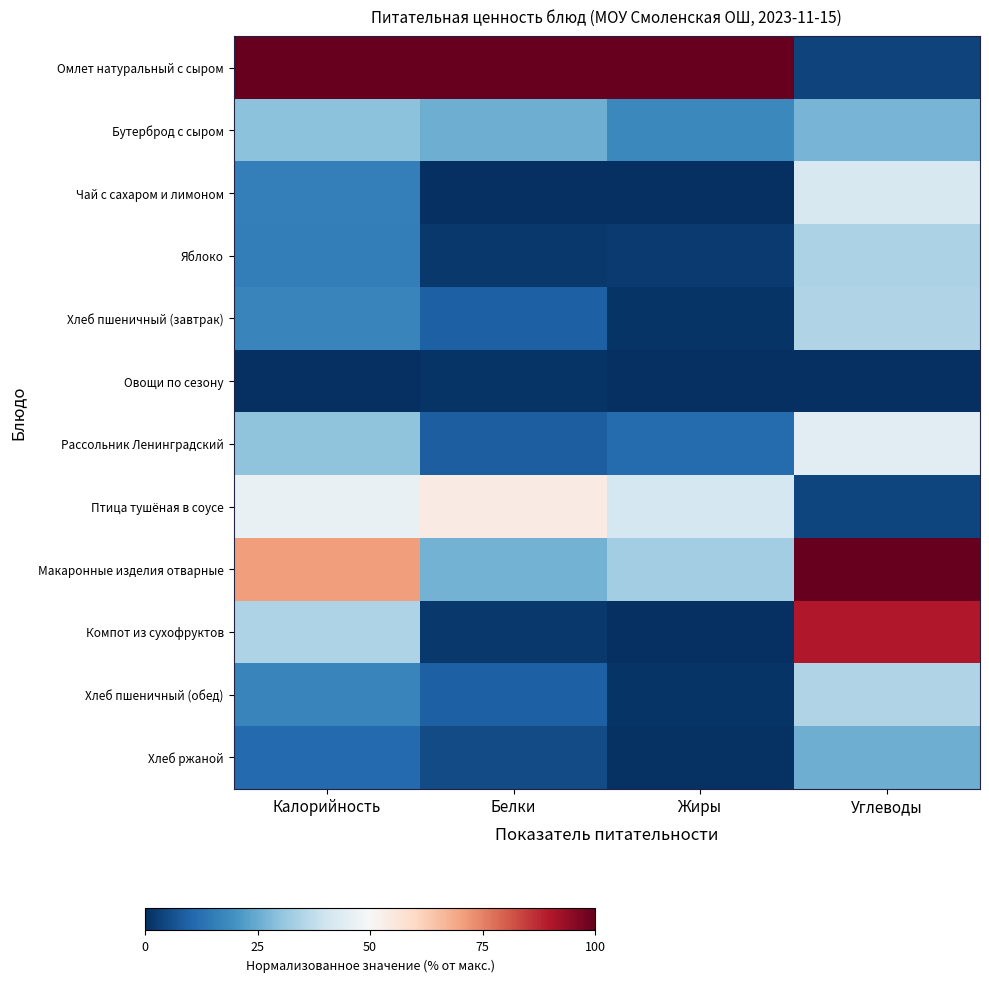

Which series has the largest range (max minus min)?

Омлет натуральный с сыром